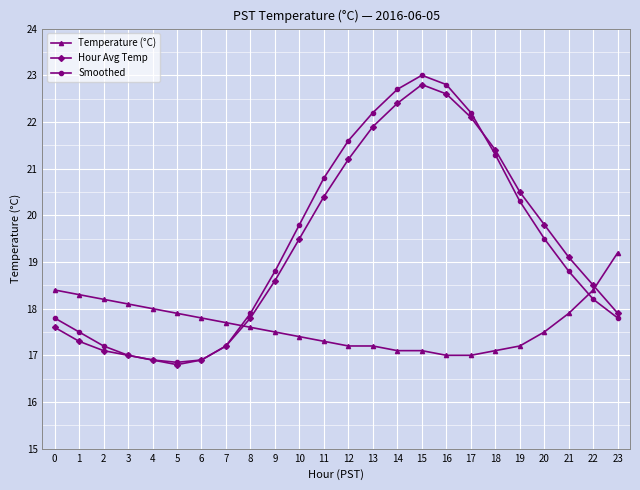

What is the maximum value shown in the chart?

23.0